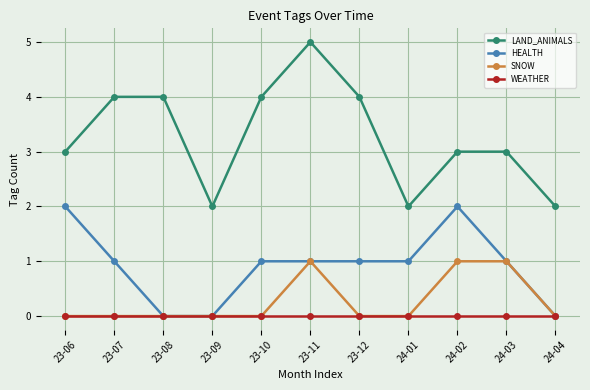

What are all the series names shown in the legend?

LAND_ANIMALS, HEALTH, SNOW, WEATHER